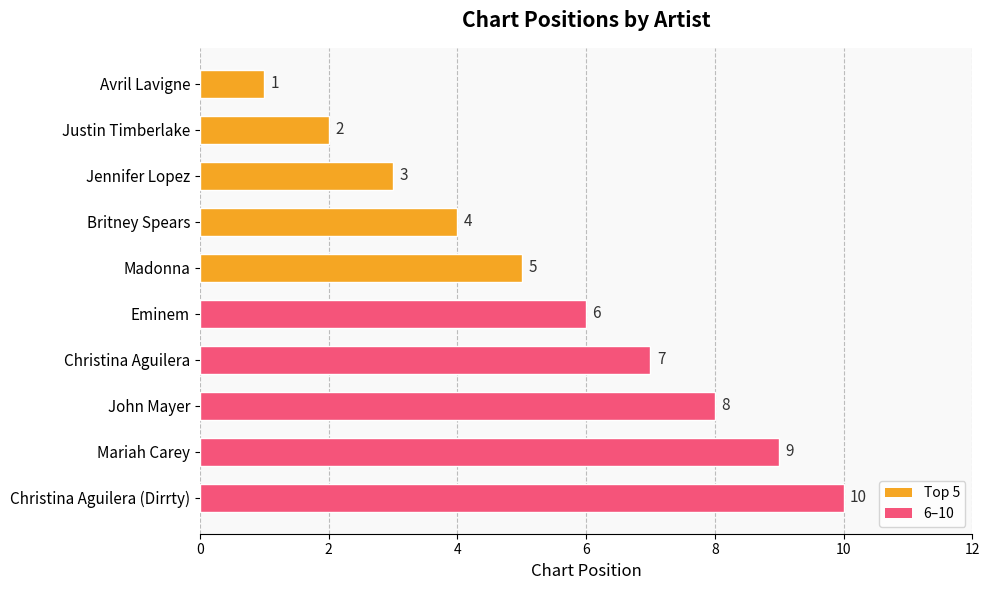

What is the difference between the maximum and minimum values?

9